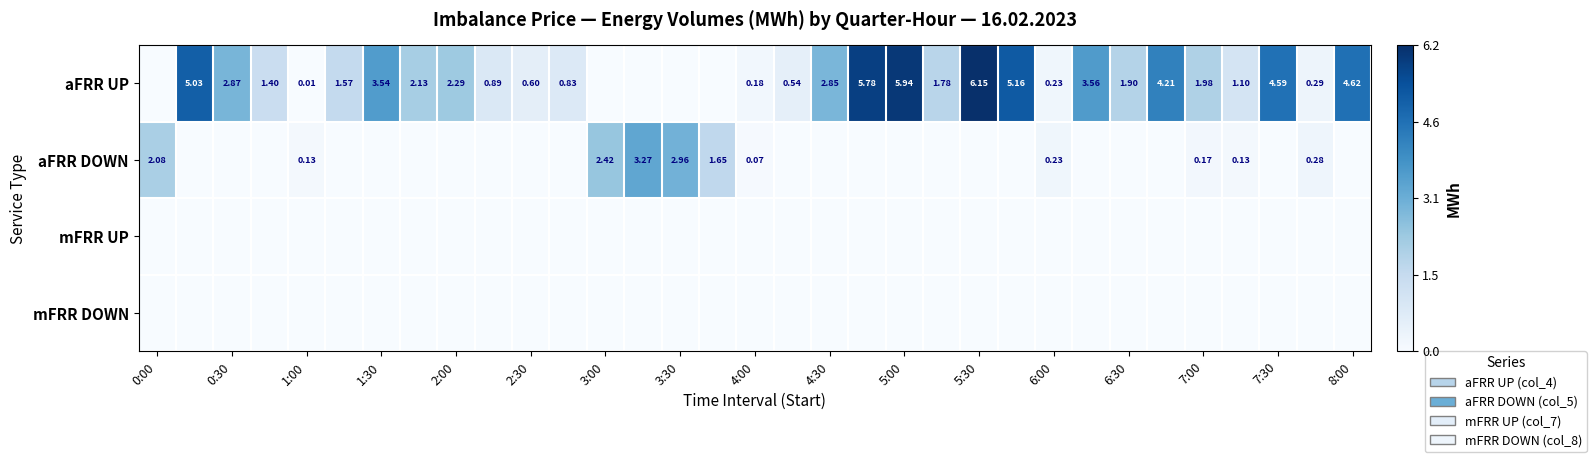

What is the maximum value shown in the chart?

6.2